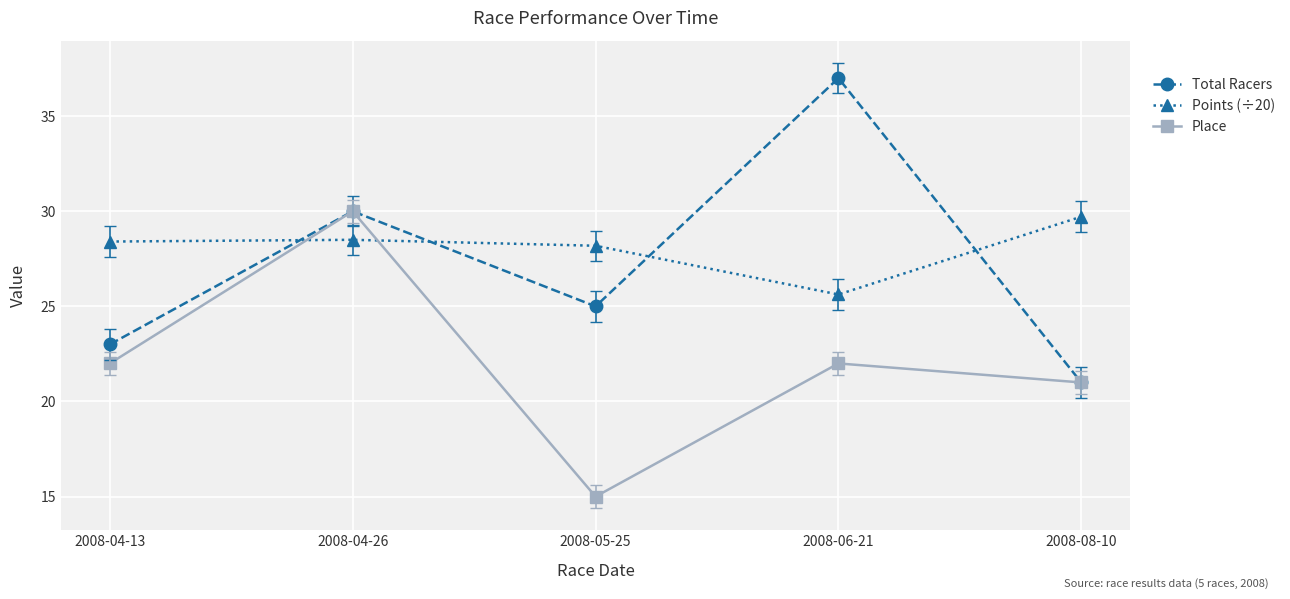

Count the number of data series in this chart.

3